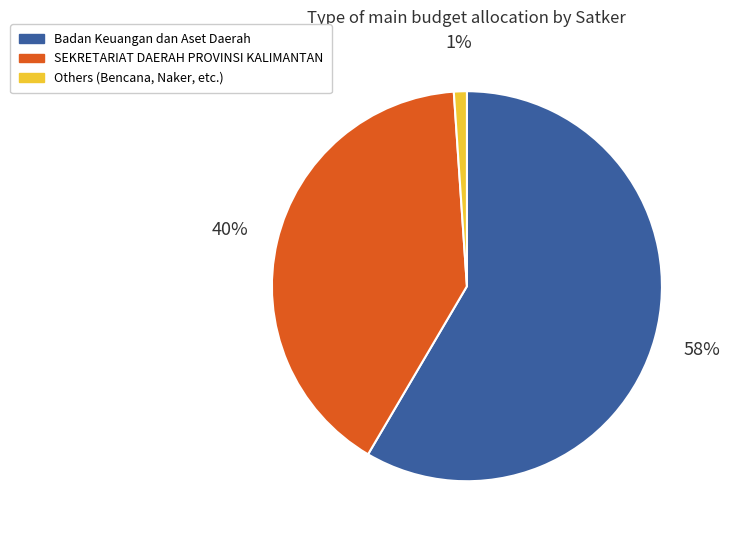

Count the number of slices in the pie.

3